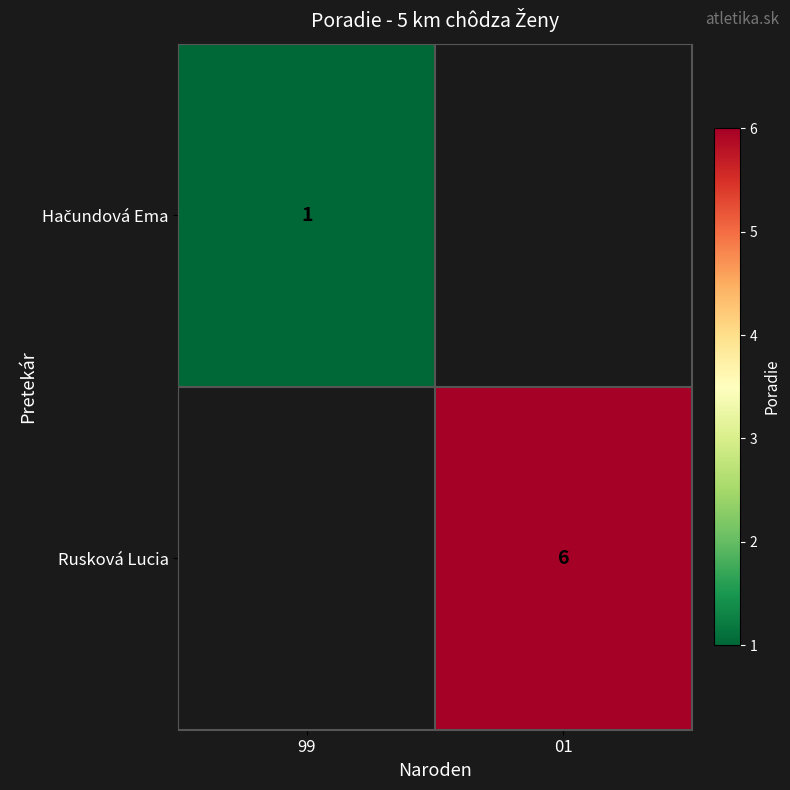

The Rusková Lucia series shows 10 at 01. True or false?

False